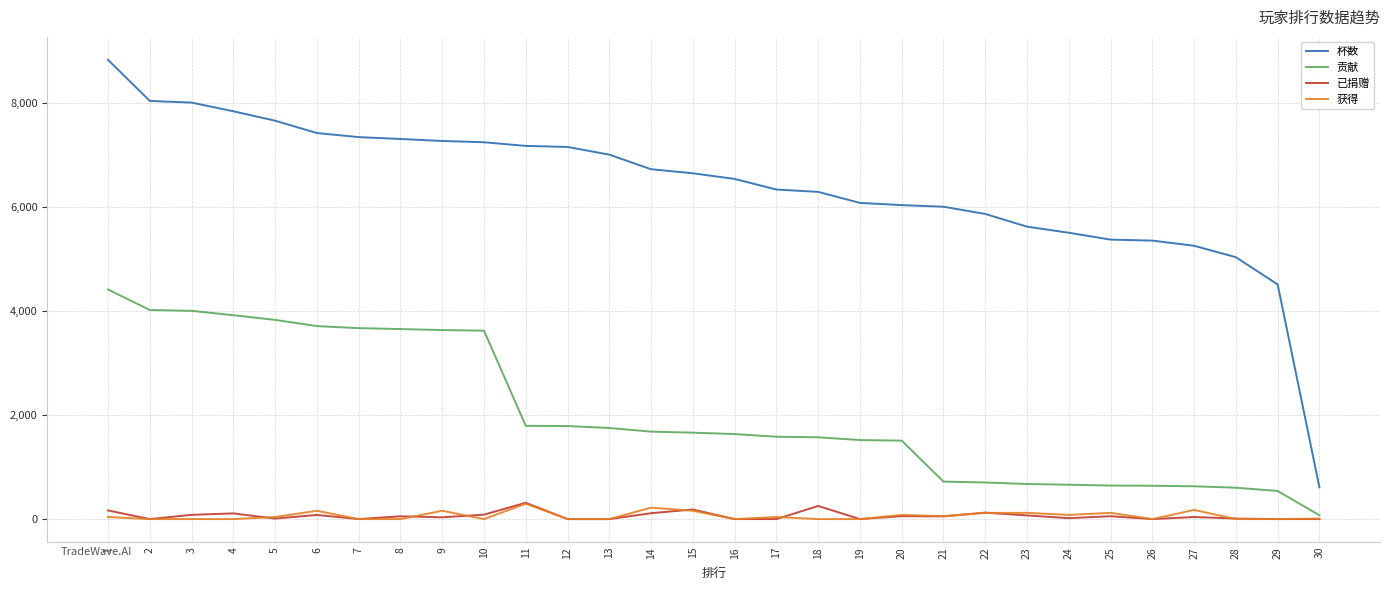

The value of 获得 at 14 is 220. True or false?

True